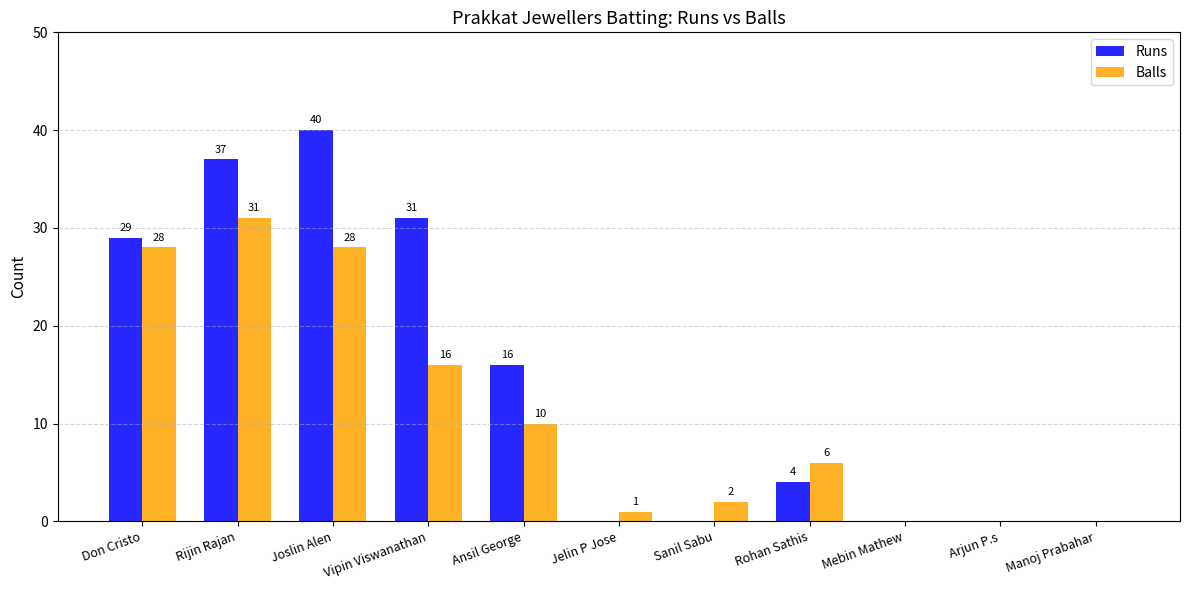

What is the difference between the Runs values at Don Cristo and Joslin Alen?

11